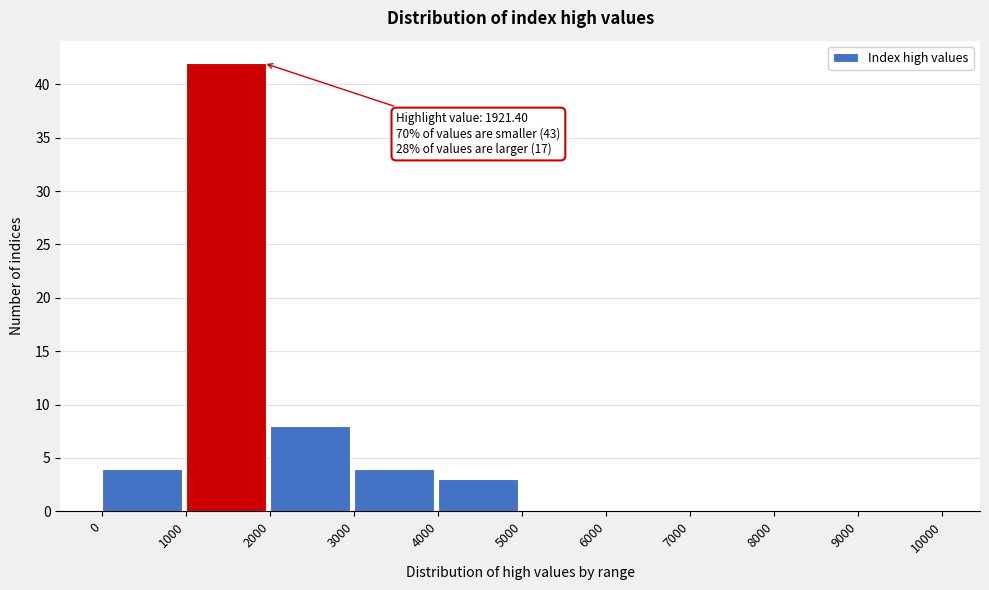

Which range on the x-axis has the tallest bar?

1000 to 2000